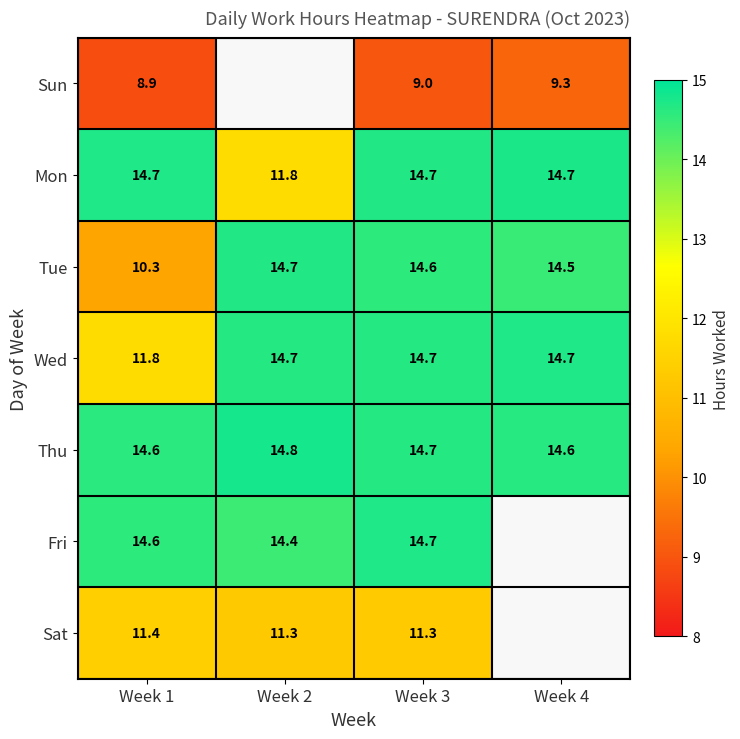

What is the approximate value of Tue at Week 4?

14.5